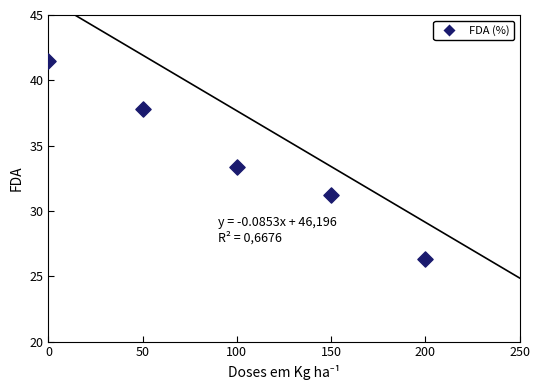

What Y value in the scatter plot is closest to 33?

33.4